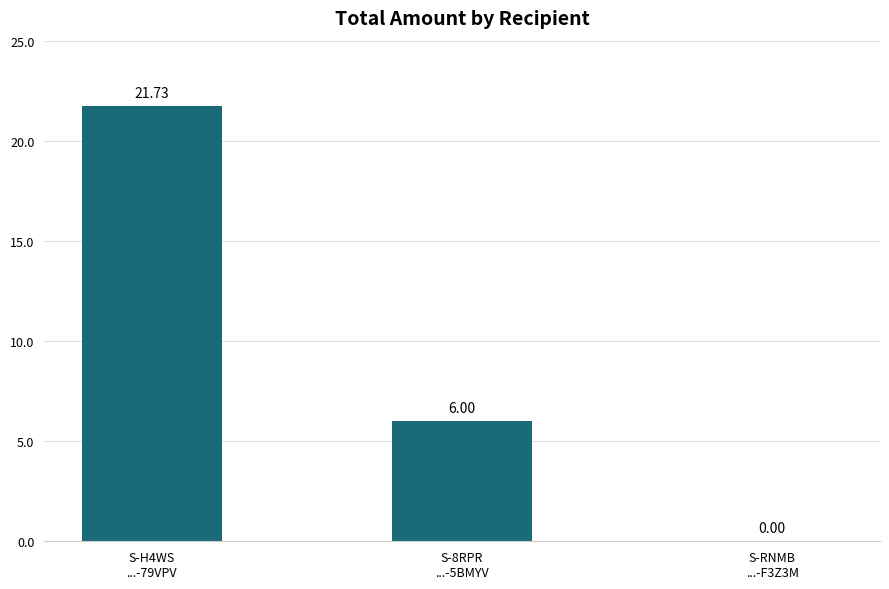

What is the maximum value shown in the chart?

21.7